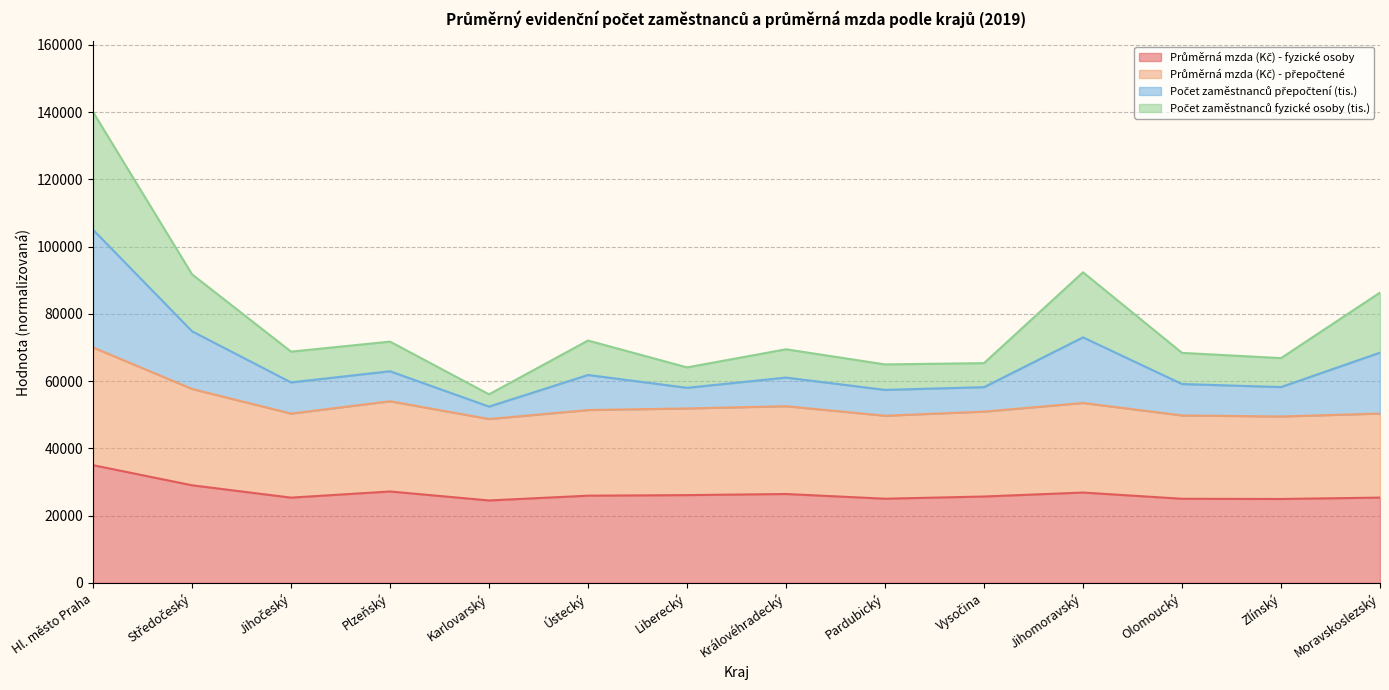

The Průměrná mzda (Kč) - přepočtené series shows 53485.2 at Jihomoravský. True or false?

True